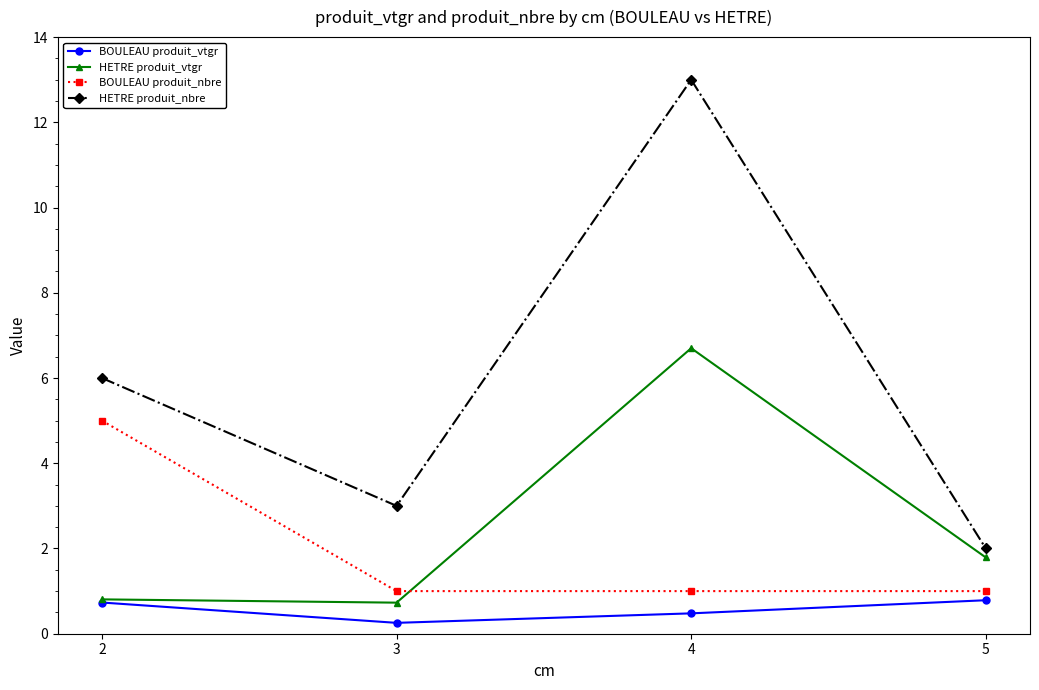

What is the spread (max minus min) of values at 2?

5.3